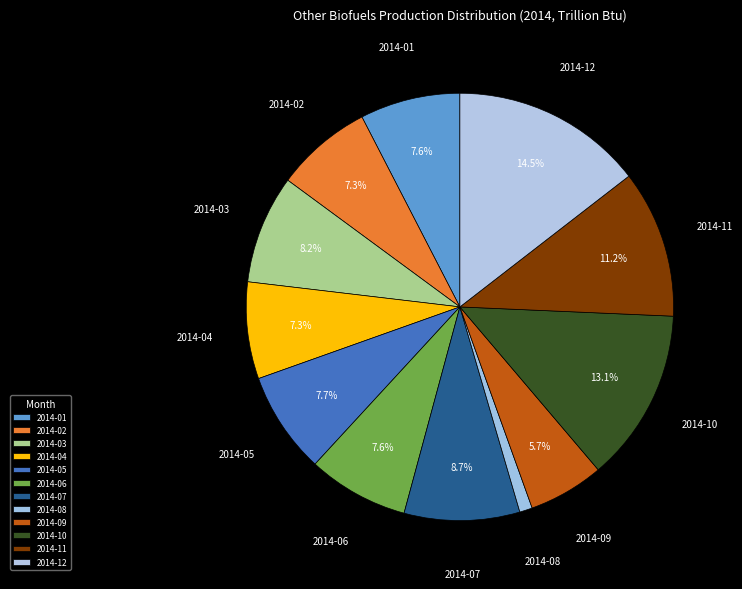

To the nearest percent, what is the difference between the largest and smallest slice percentages?

14%